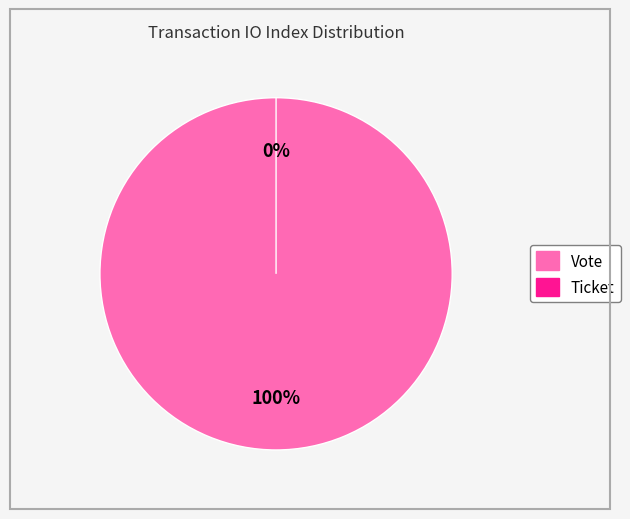

Which has a higher value, Ticket or Vote?

Vote